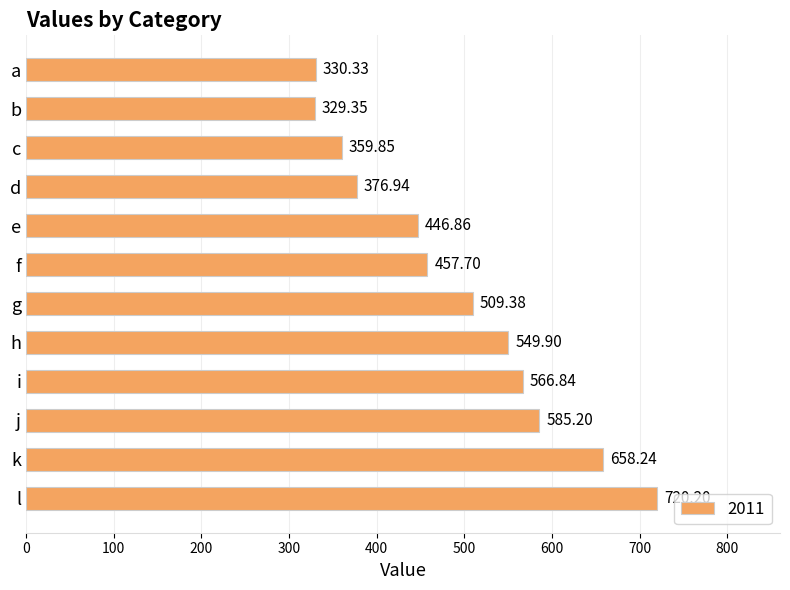

What is the sum of the values at g and c?

869.2